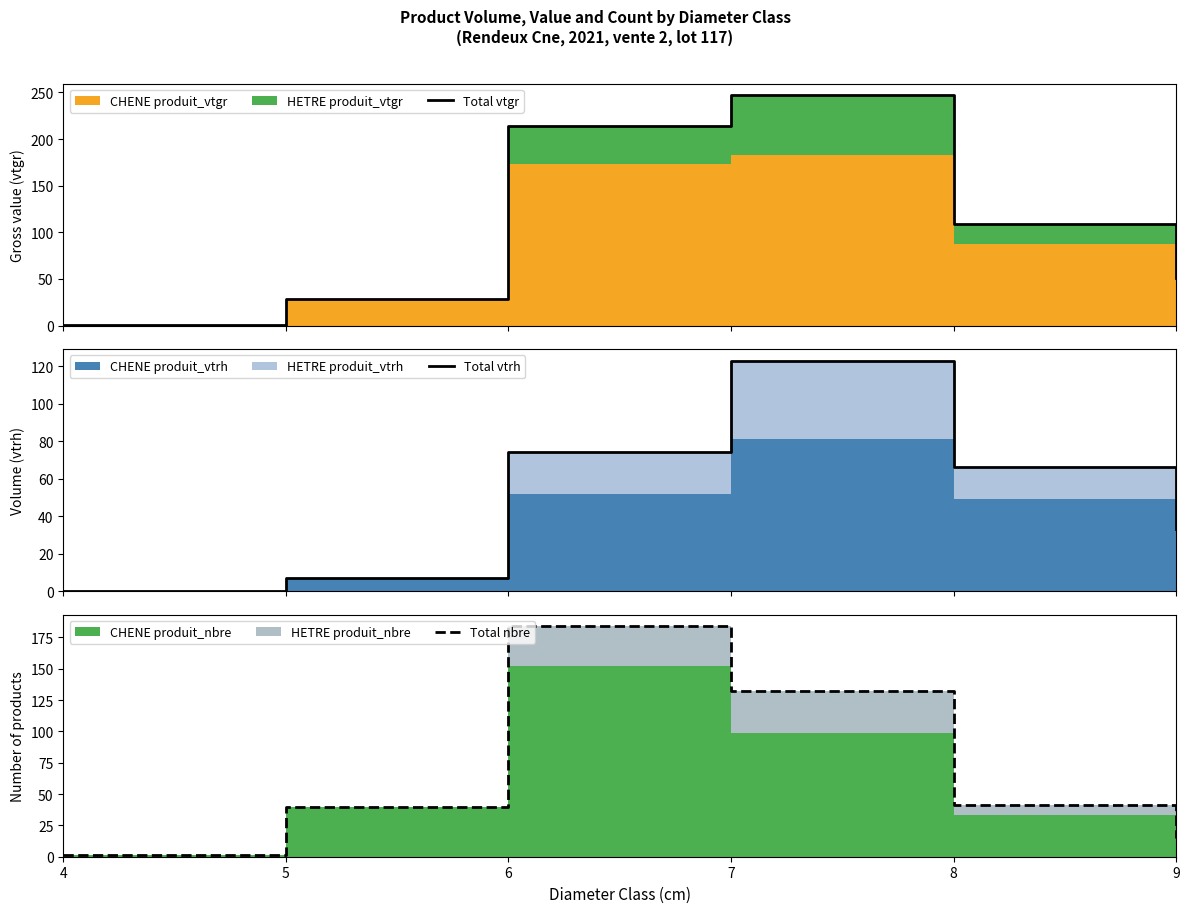

How many values in the Total nbre series exceed 41?

2